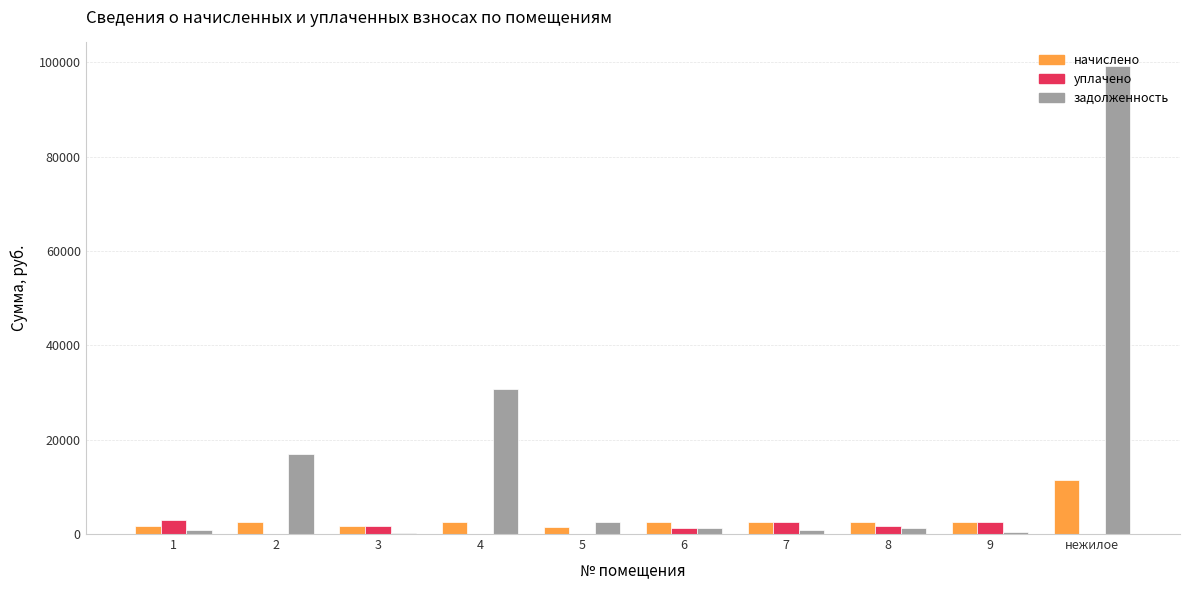

Is it true that задолженность equals 44276.8 at нежилое?

False